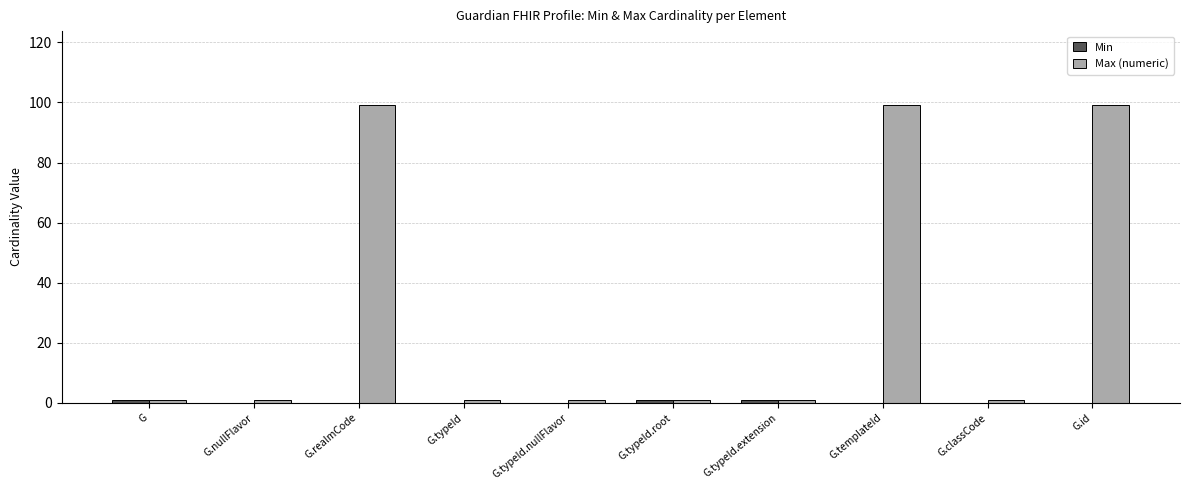

What is the maximum value for Max (numeric)?

99